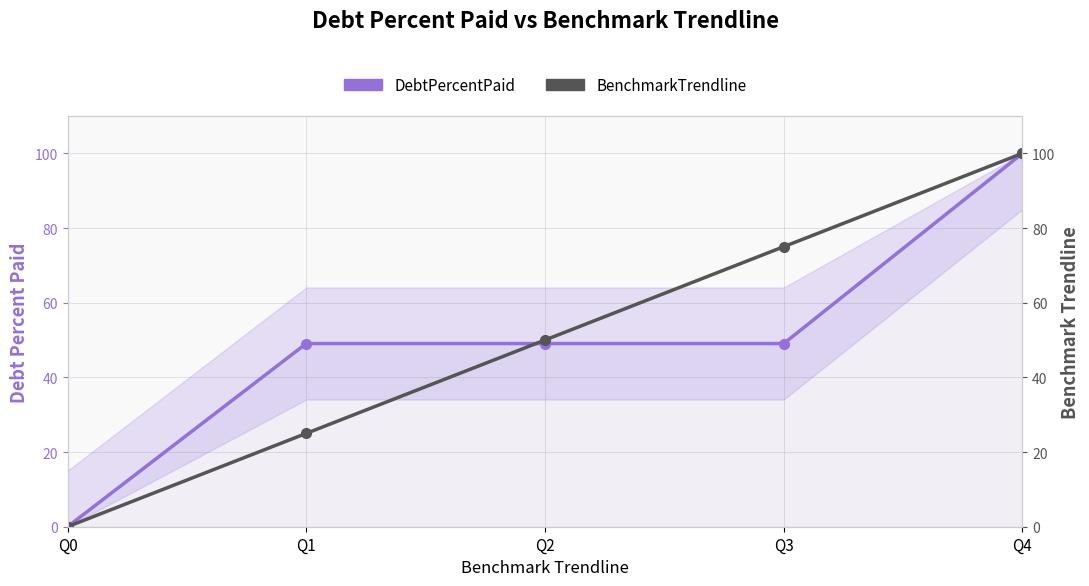

Is it true that DebtPercentPaid equals 34.9 at Q4?

False